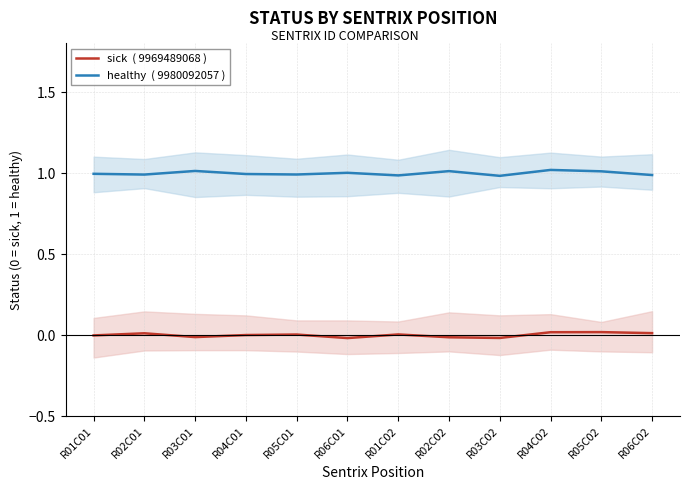

List the series in order of their overall mean, lowest first.

sick  ( 9969489068 ), healthy  ( 9980092057 )